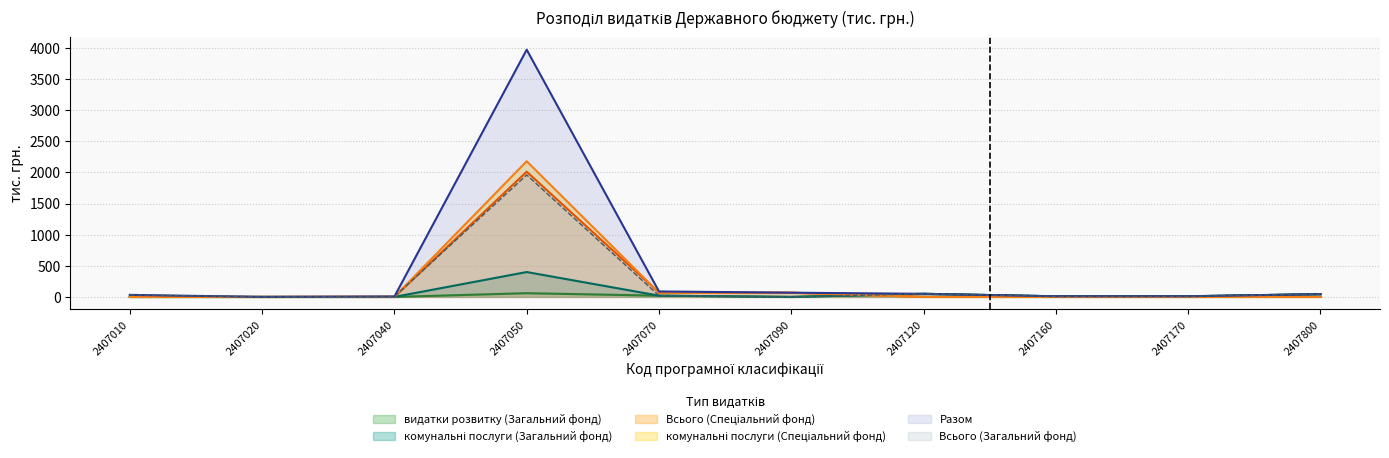

How many lines are shown in the chart?

6